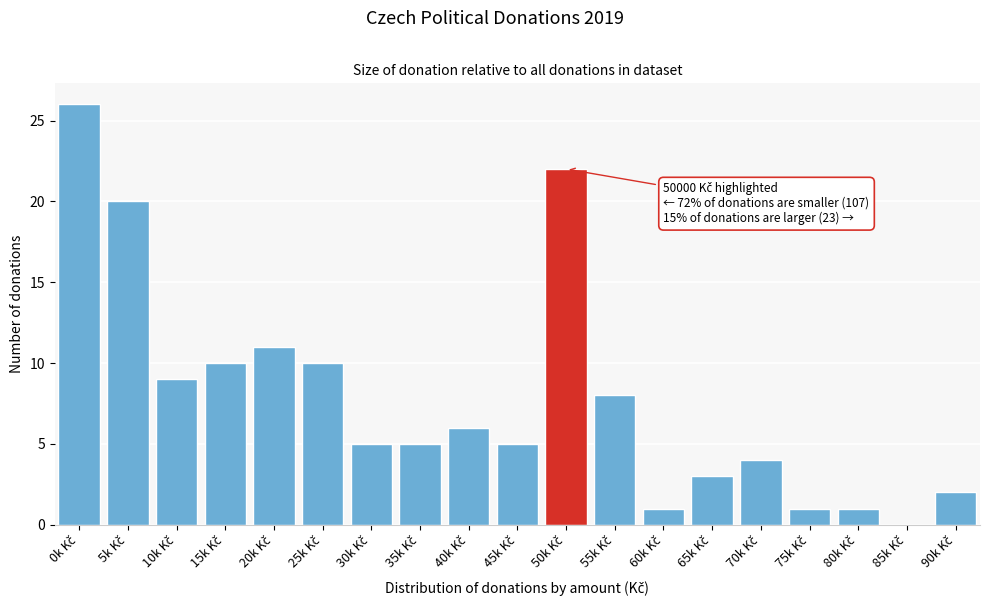

What is the sum of all values?

149